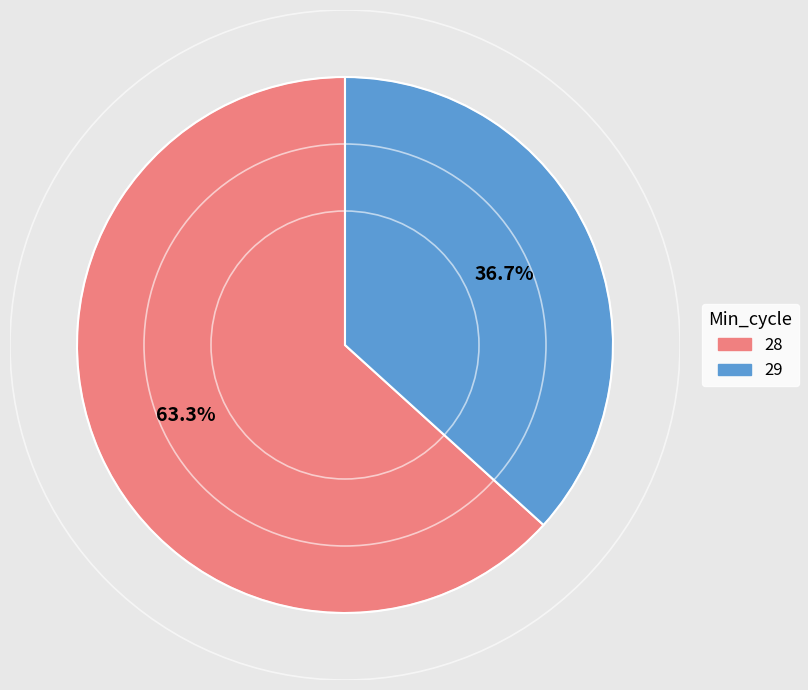

Is there any slice that represents more than half of the pie?

Yes